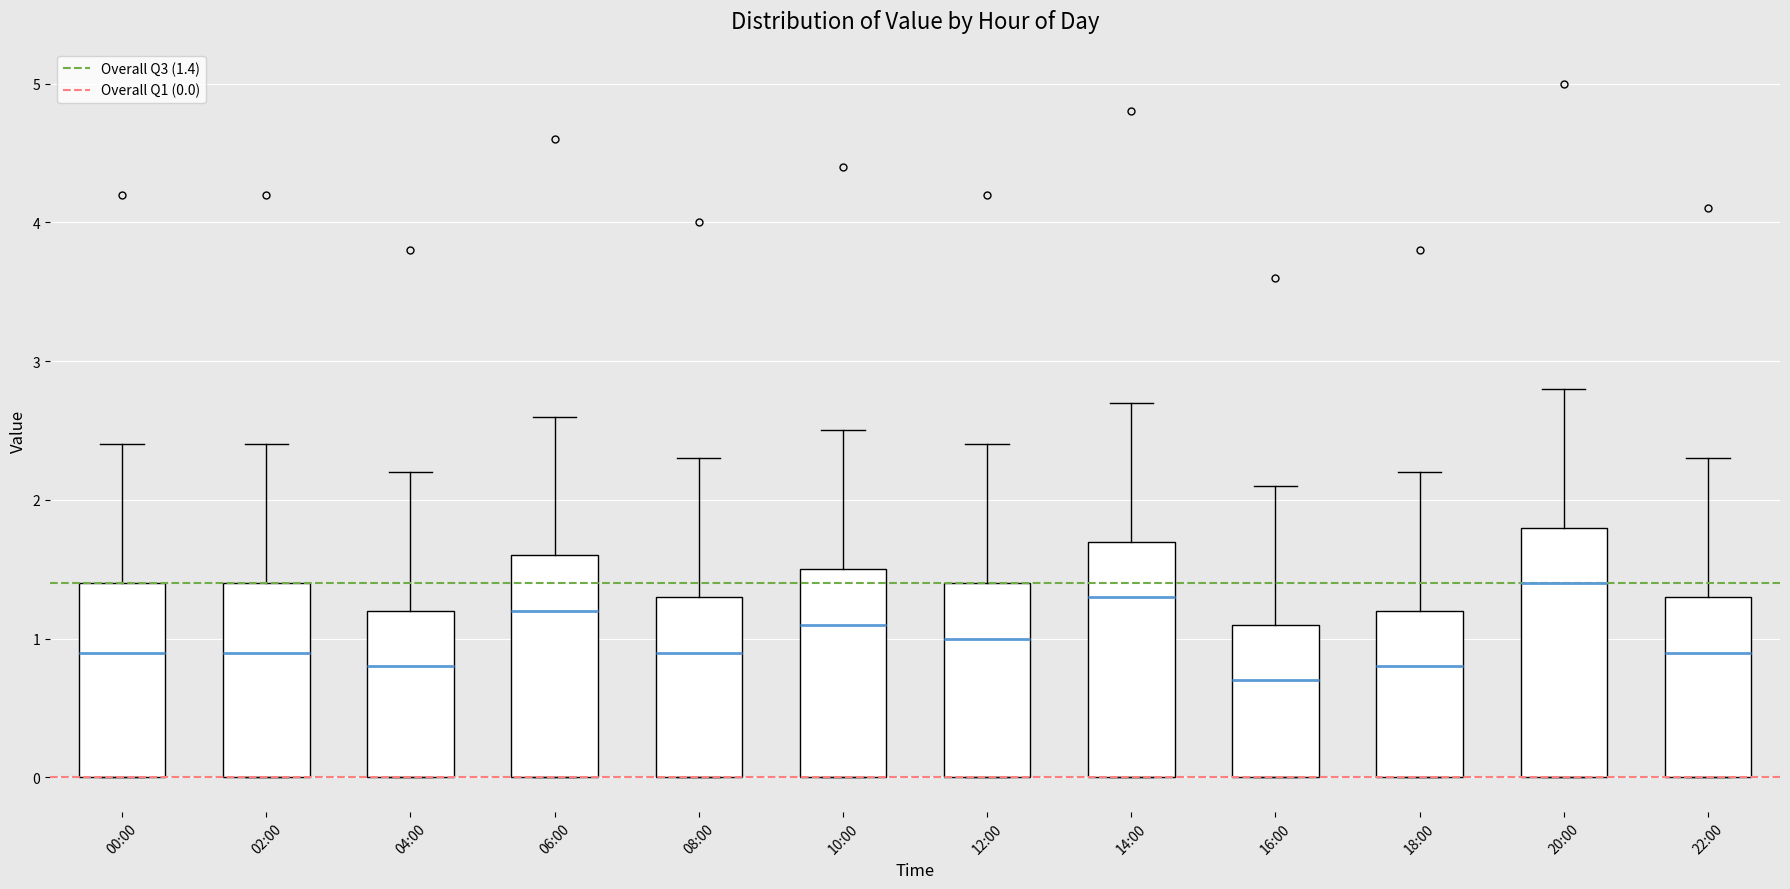

Which box's median line is the lowest?

16:00